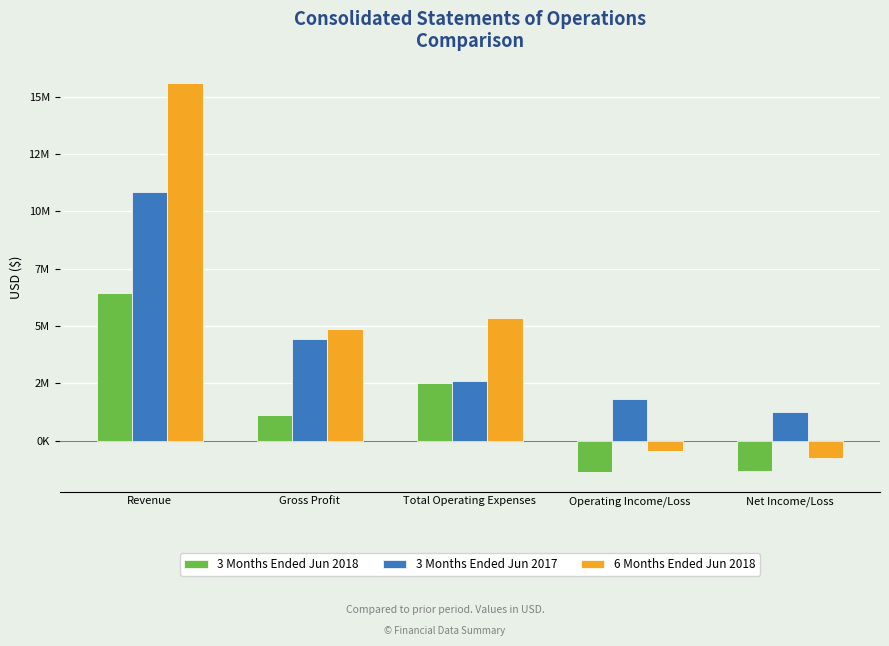

What value does the 3 Months Ended Jun 2018 series have at Operating Income/Loss?

-1379613